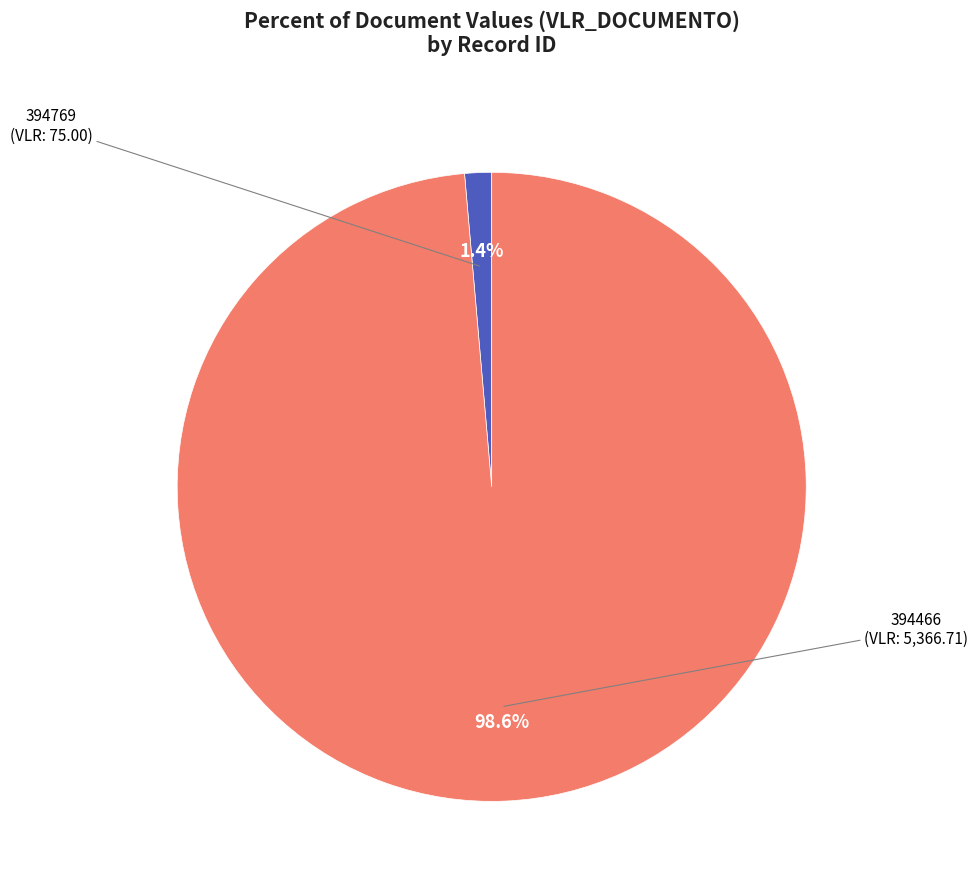

Is there any slice that represents more than half of the pie?

Yes